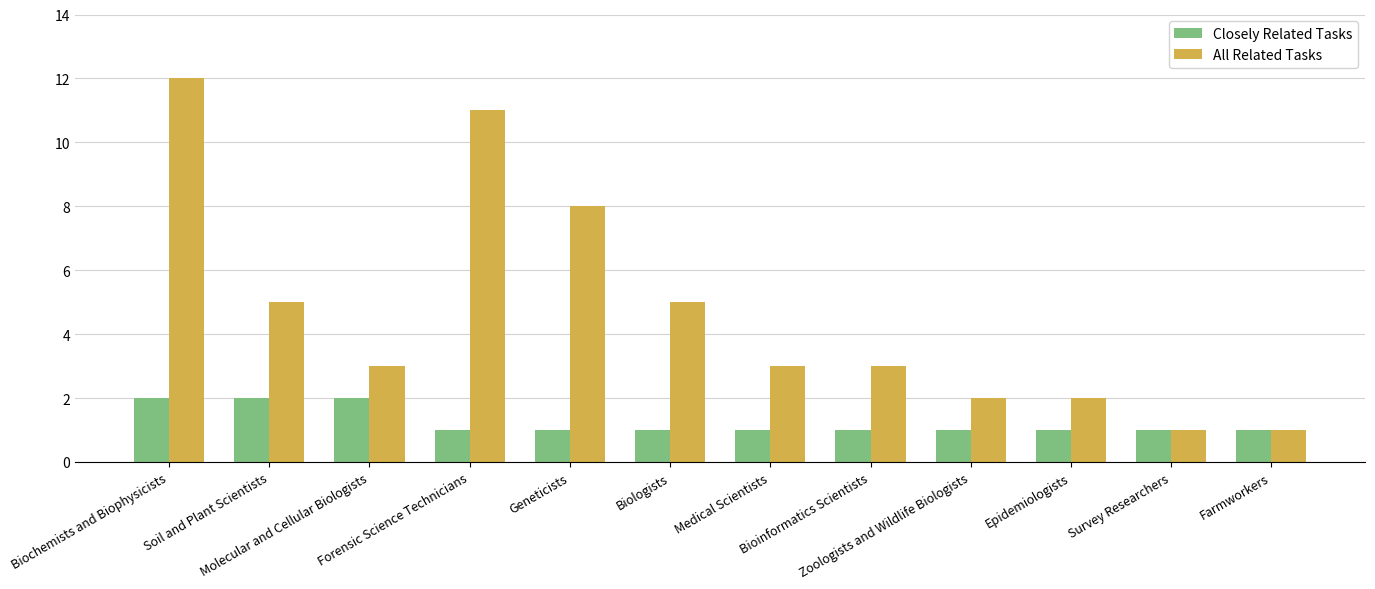

List the series in order of their peak value, lowest first.

Closely Related Tasks, All Related Tasks